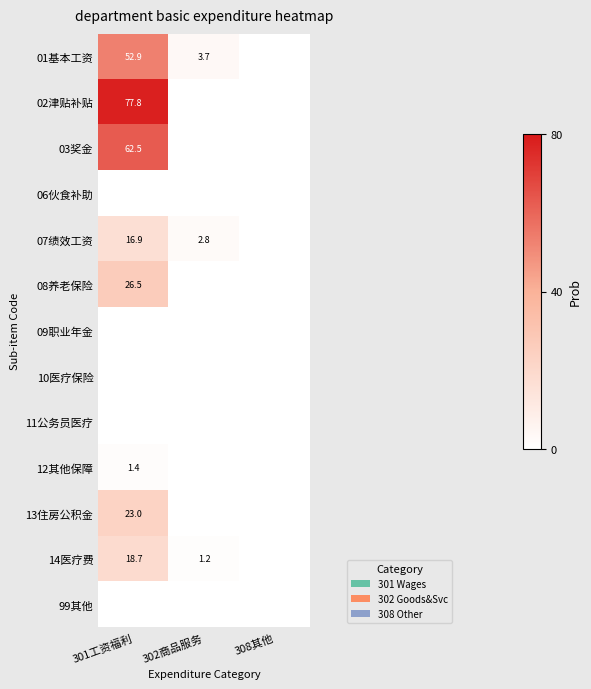

True or false: 01基本工资 has a value of 52.9 at 301工资福利.

True